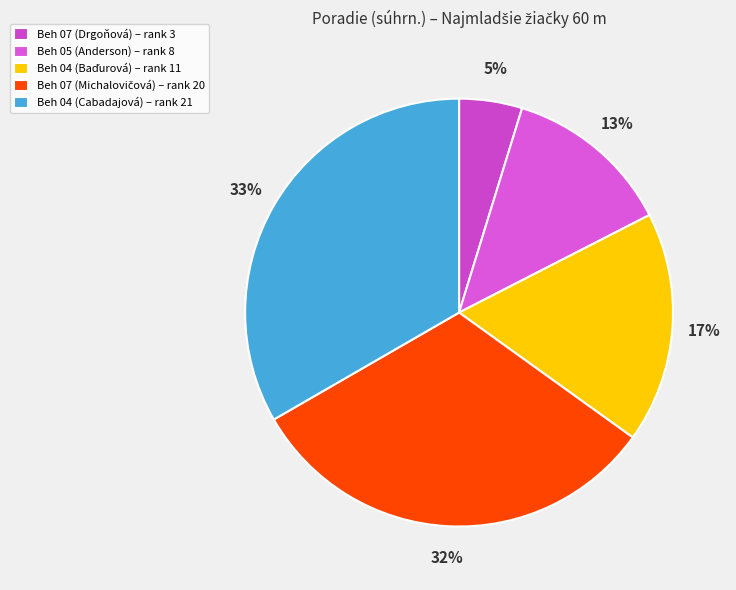

Which slice is the smallest?

Beh 07 (Drgoňová)